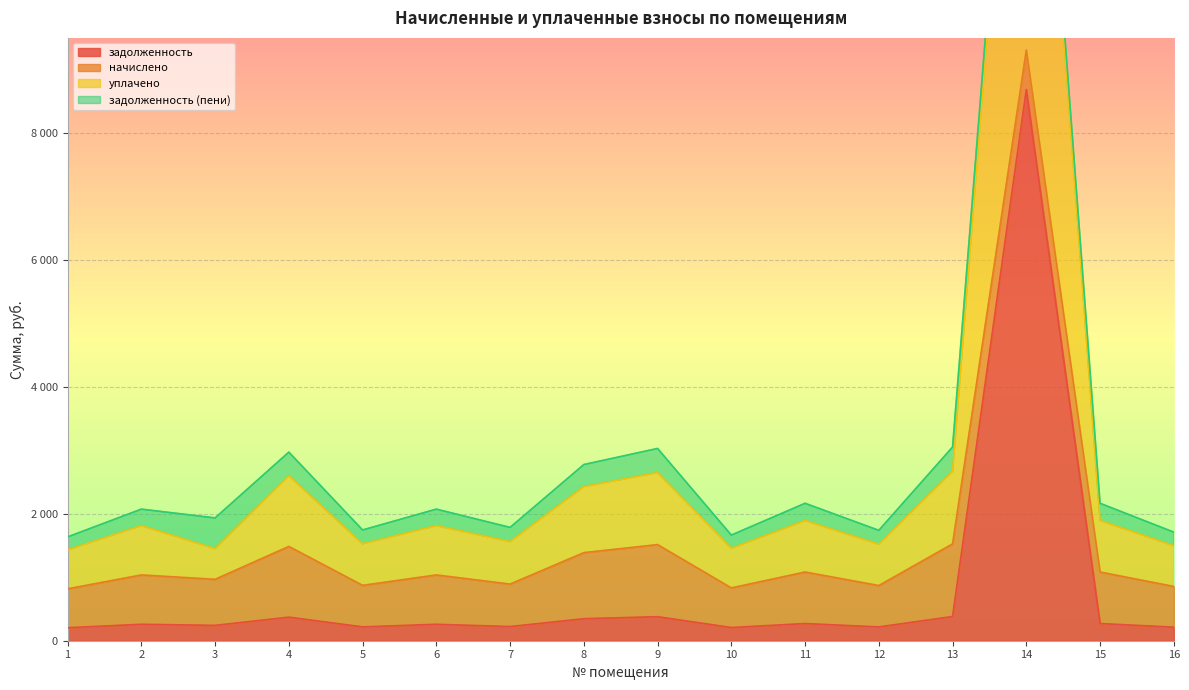

Between 13 and 5, which is larger?

13